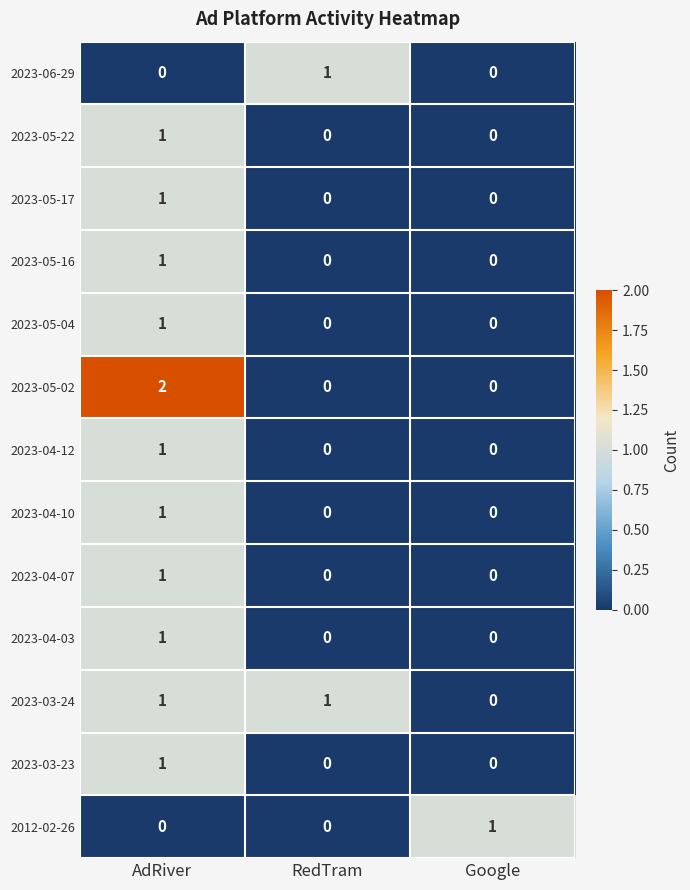

What is the maximum value shown in the chart?

2